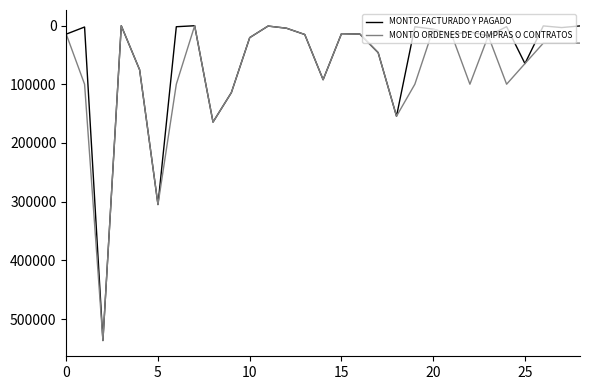

What is the greatest value displayed?

536664.0